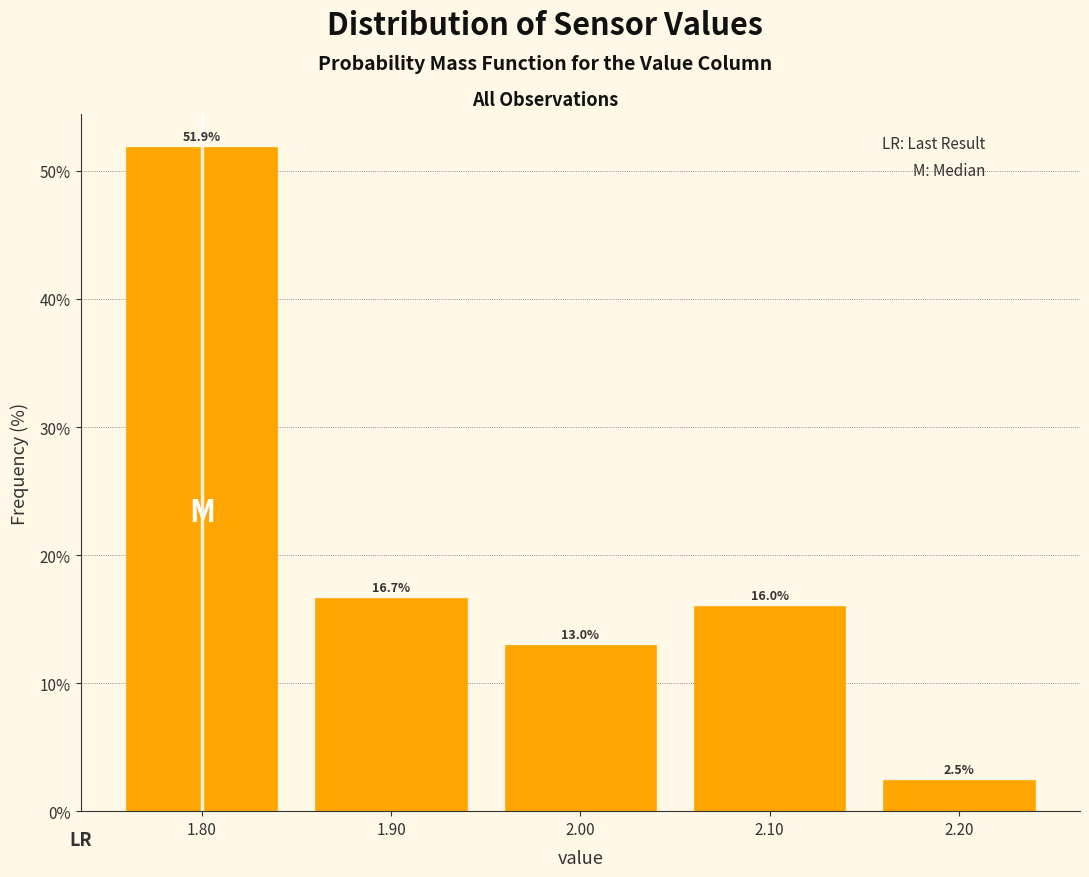

Reading left to right, list every bar in this chart as the range it spans on the x-axis followed by its height.

1.75 to 1.85: 51.9
1.85 to 1.95: 16.7
1.95 to 2.05: 13.0
2.05 to 2.15: 16.0
2.15 to 2.25: 2.5